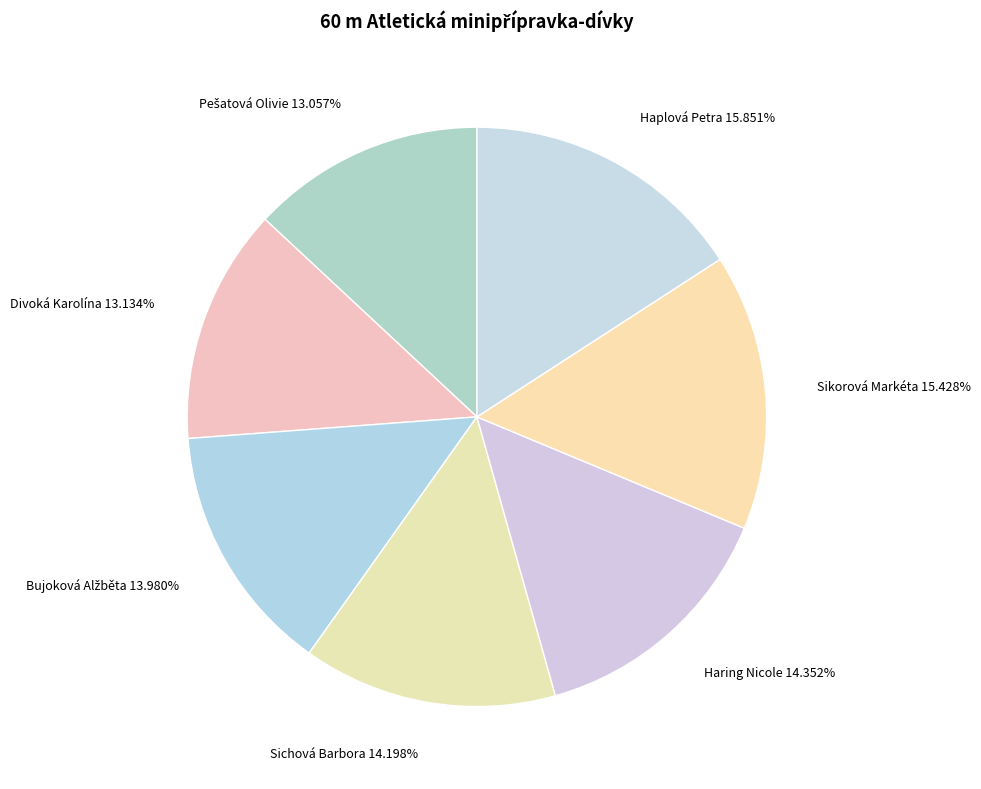

The Sichová Barbora slice represents 14% of the pie. True or false?

True